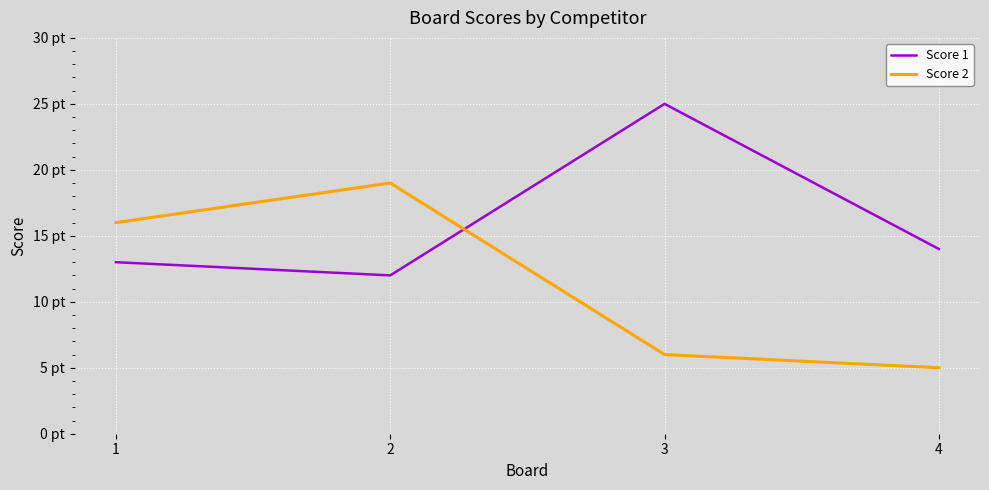

What are all the series names shown in the legend?

Score 1, Score 2